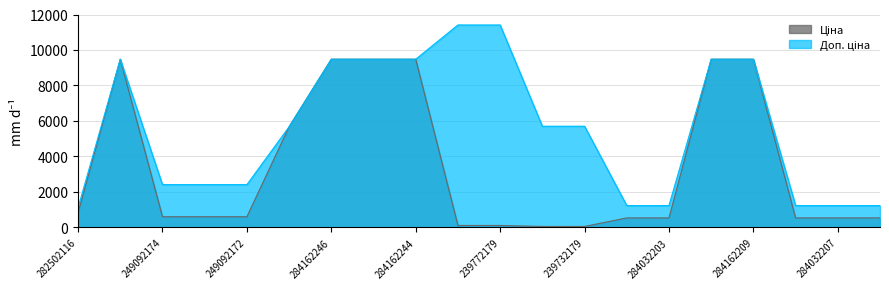

What value does the Ціна series have at 284032204?

539.0